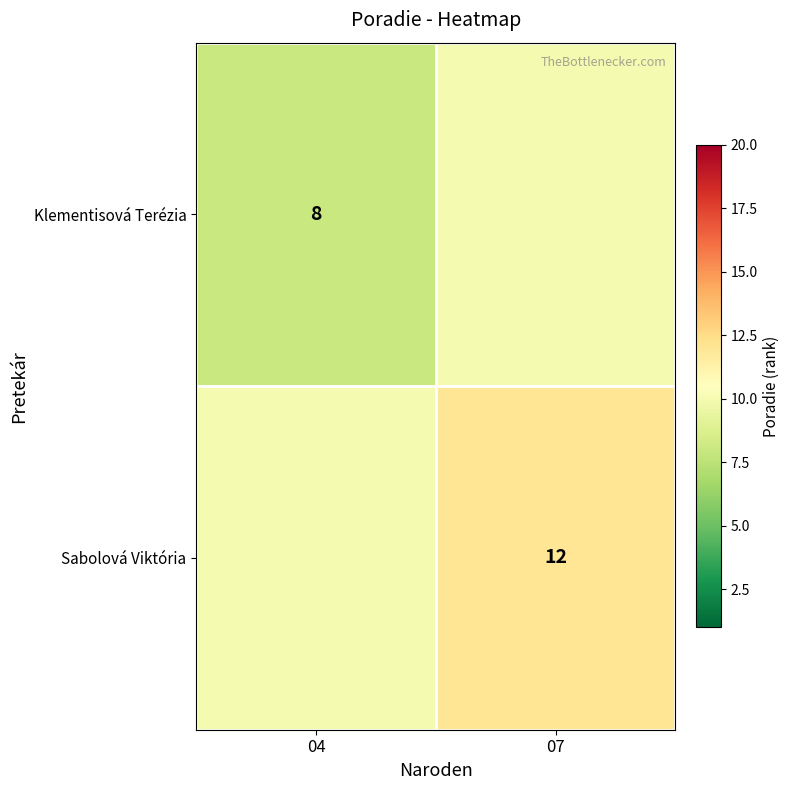

Is the value of Klementisová Terézia at 04 greater than the value of Sabolová Viktória at 07?

No